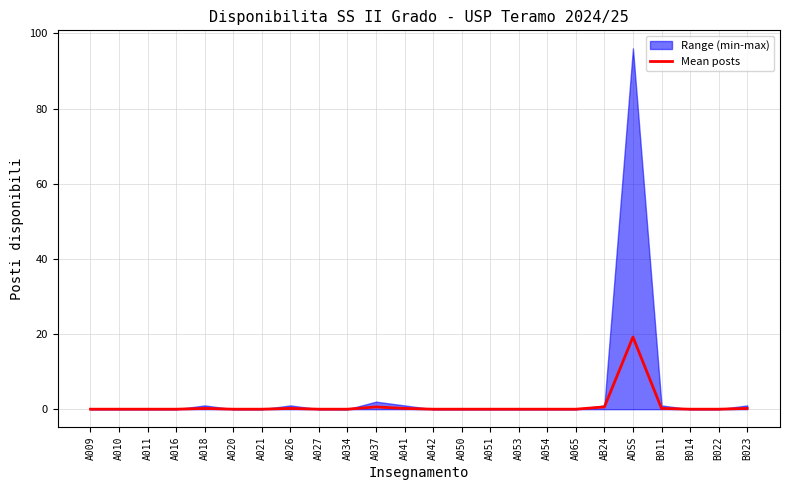

Reading left to right, transcribe all the data shown in this chart.

A009=0.0	A010=0.0	A011=0.0	A016=0.0	A018=0.2	A020=0.0	A021=0.0	A026=0.2	A027=0.0	A034=0.0	A037=0.6	A041=0.2	A042=0.0	A050=0.0	A051=0.0	A053=0.0	A054=0.0	A065=0.0	AB24=0.6	ADSS=19.2	B011=0.2	B014=0.0	B022=0.0	B023=0.2